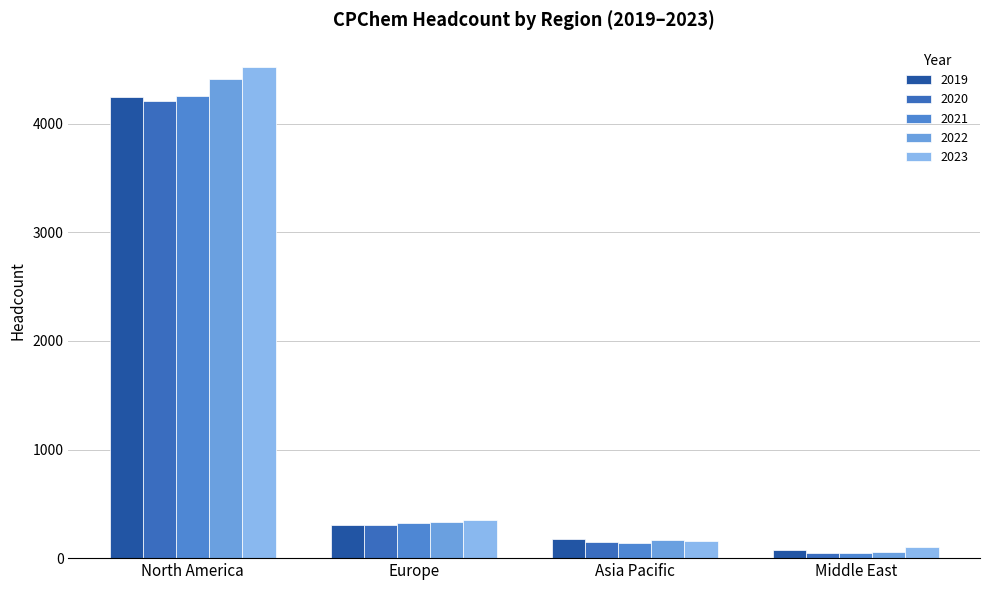

Count the number of categories in the chart.

4